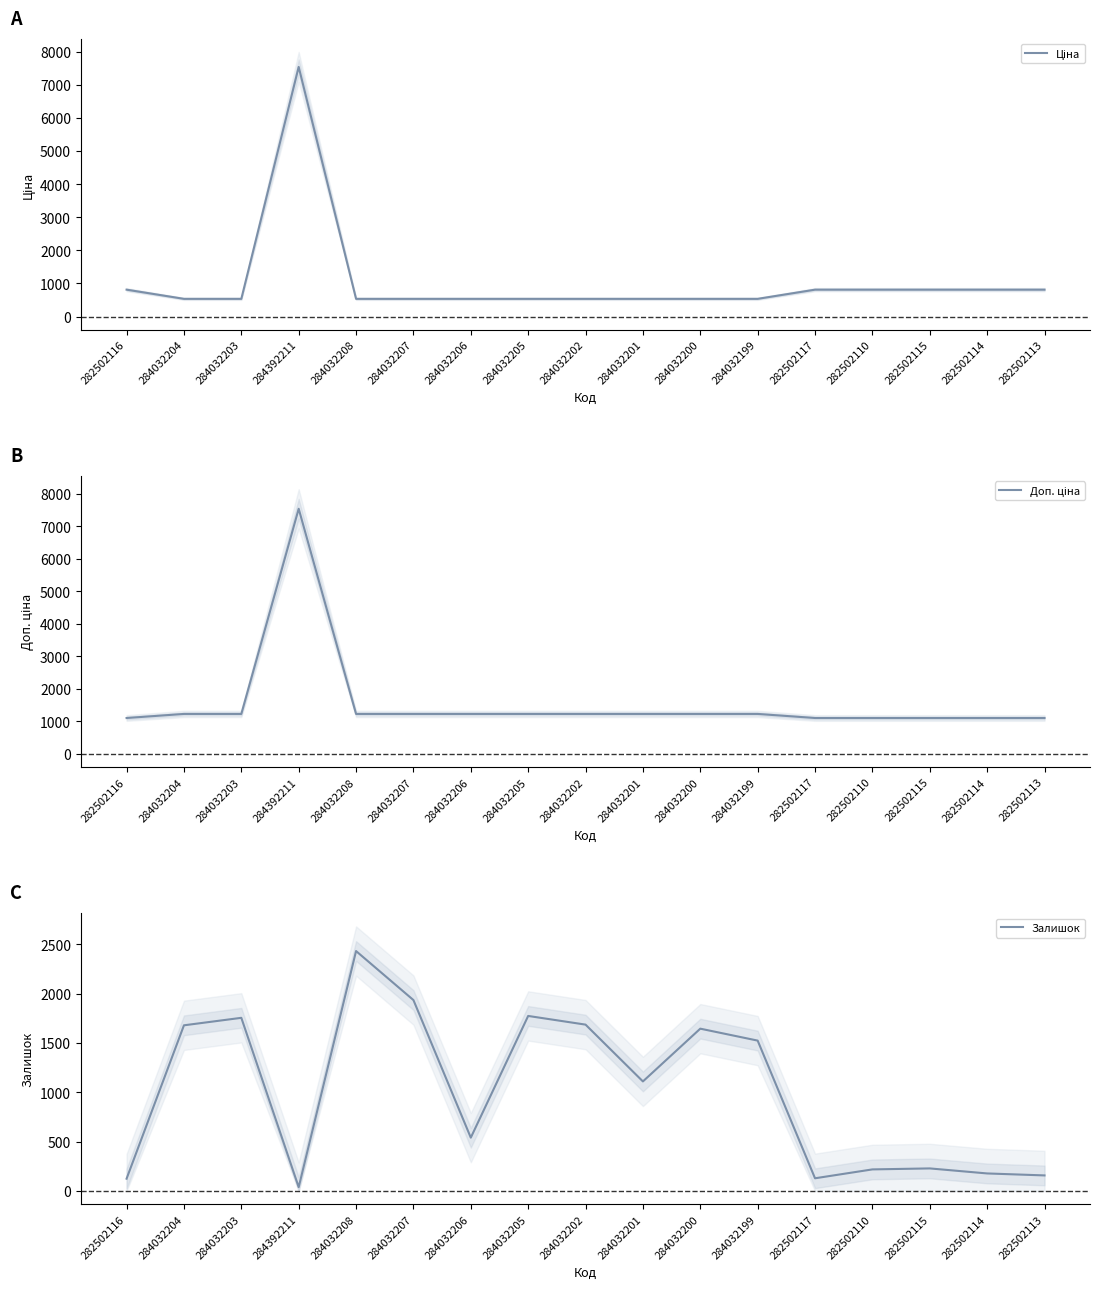

What are all the series names shown in the legend?

Ціна, Доп. ціна, Залишок